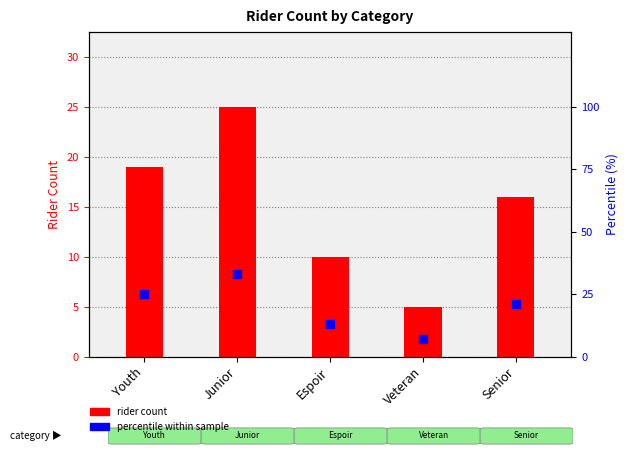

What are all the series names shown in the legend?

rider count, percentile within sample